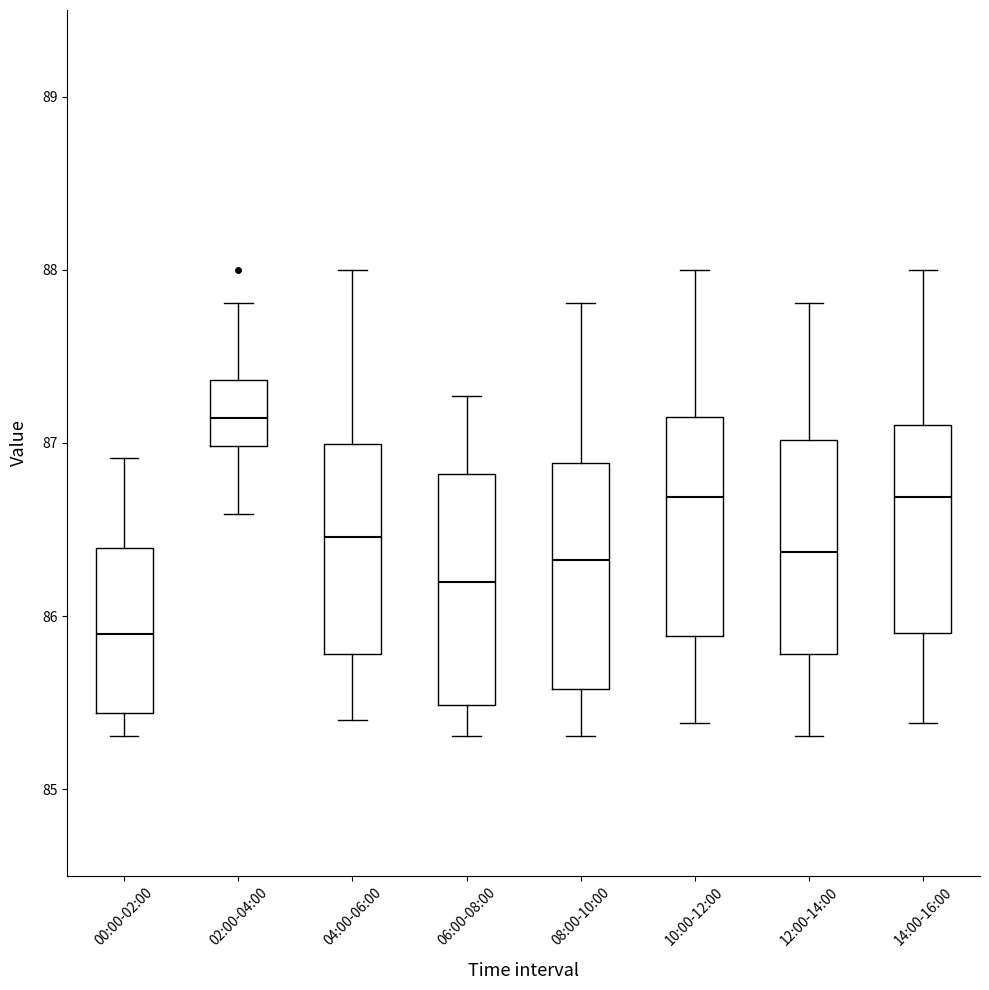

Reading left to right, transcribe this box plot: for each box, give where its median line is, the range the box spans, and where its two whiskers end, as read against the y-axis. The values are not printed on the chart, so give them approximately, as read against the axis.

00:00-02:00: median 85.9, box 85.4 to 86.4, whiskers 85.3 to 86.9
02:00-04:00: median 87.1, box 87.0 to 87.4, whiskers 86.6 to 87.8
04:00-06:00: median 86.5, box 85.8 to 87.0, whiskers 85.4 to 88.0
06:00-08:00: median 86.2, box 85.5 to 86.8, whiskers 85.3 to 87.3
08:00-10:00: median 86.3, box 85.6 to 86.9, whiskers 85.3 to 87.8
10:00-12:00: median 86.7, box 85.9 to 87.1, whiskers 85.4 to 88.0
12:00-14:00: median 86.4, box 85.8 to 87.0, whiskers 85.3 to 87.8
14:00-16:00: median 86.7, box 85.9 to 87.1, whiskers 85.4 to 88.0